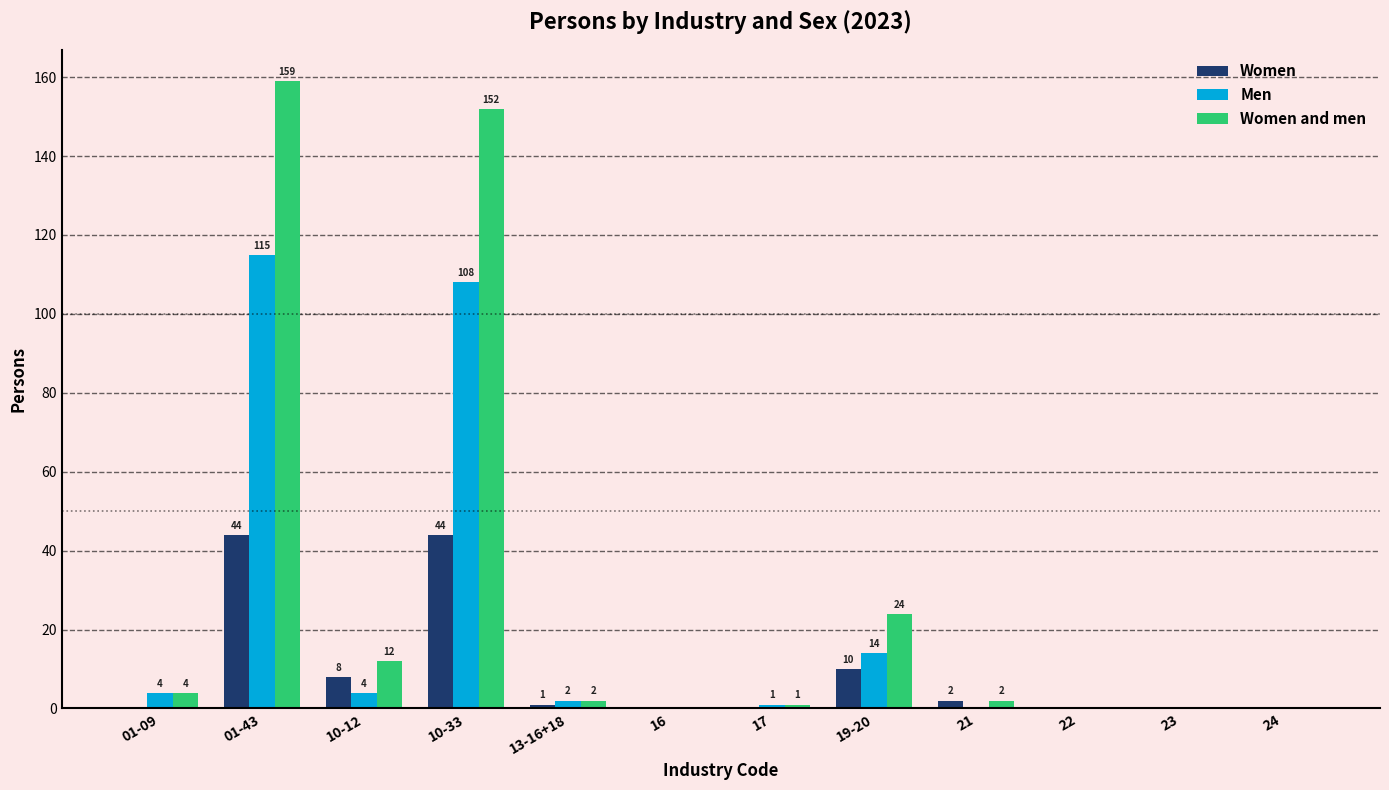

Reading right to left, transcribe all the data shown in this chart.

Women: 0	0	0	2	10	0	0	1	44	8	44	0
Men: 0	0	0	0	14	1	0	2	108	4	115	4
Women and men: 0	0	0	2	24	1	0	2	152	12	159	4